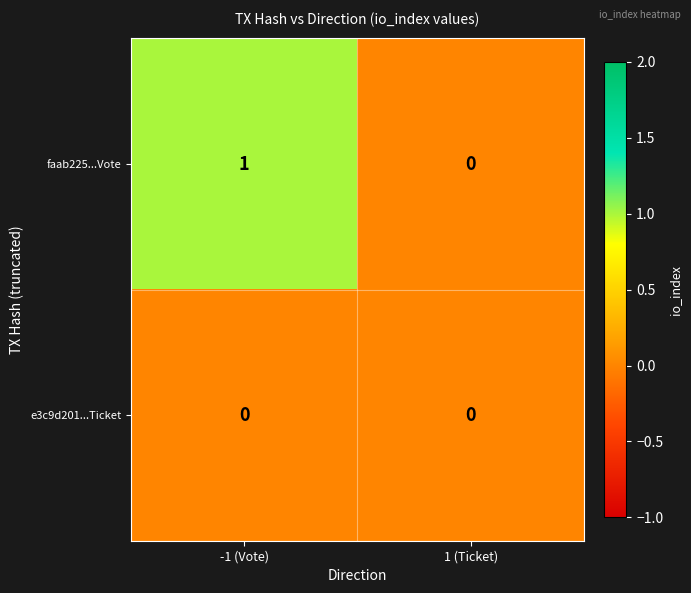

What is the total value across all series at -1 (Vote)?

1